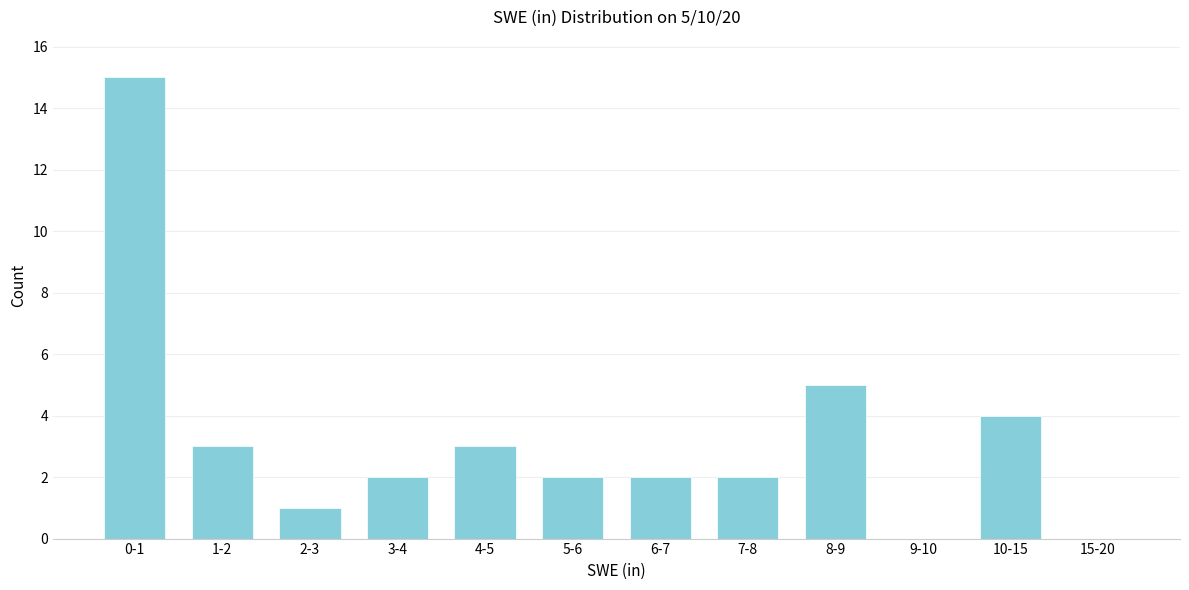

Reading left to right, what are all the values shown in this chart?

0-1=15	1-2=3	2-3=1	3-4=2	4-5=3	5-6=2	6-7=2	7-8=2	8-9=5	9-10=0	10-15=4	15-20=0